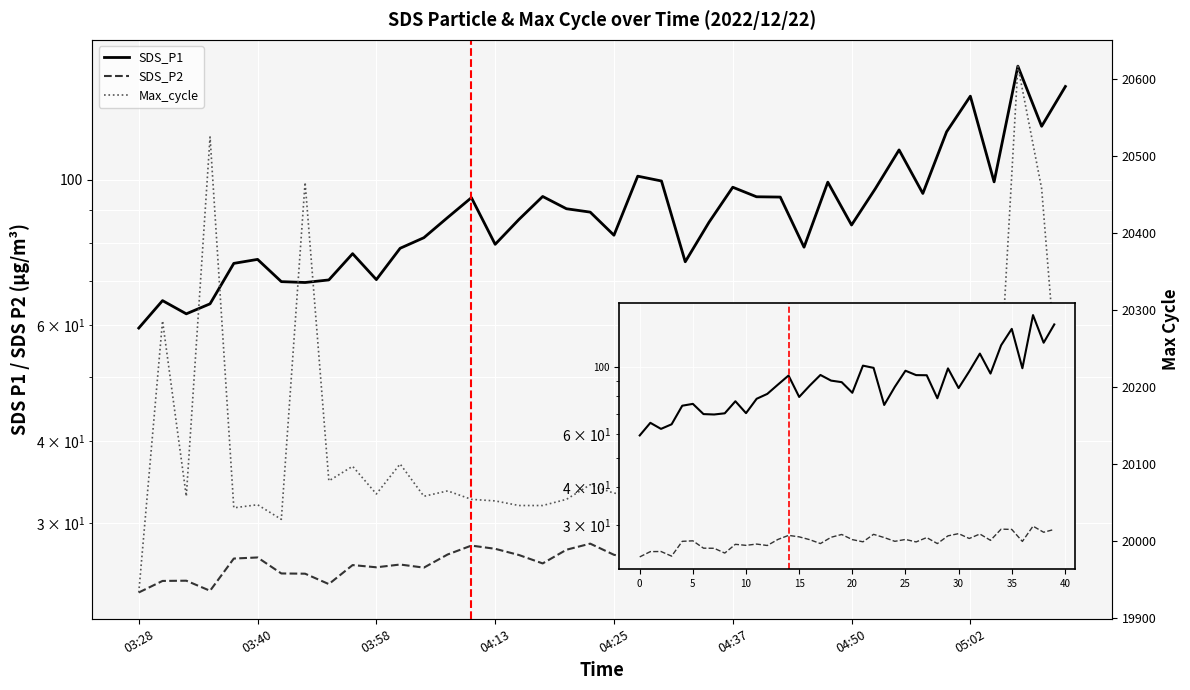

The Max_cycle series shows 20140.0 at 05:02. True or false?

True